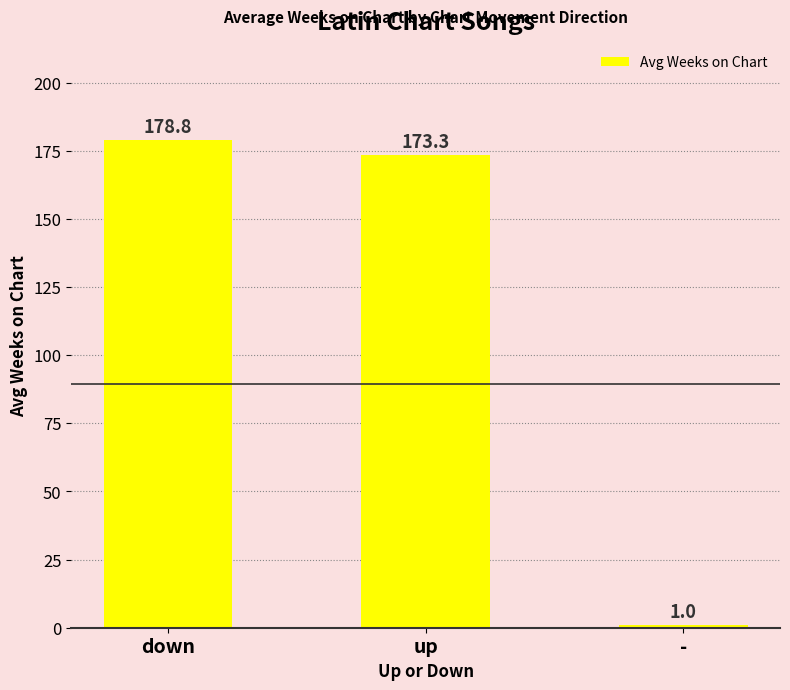

Rank the categories by value from lowest to highest.

-, up, down